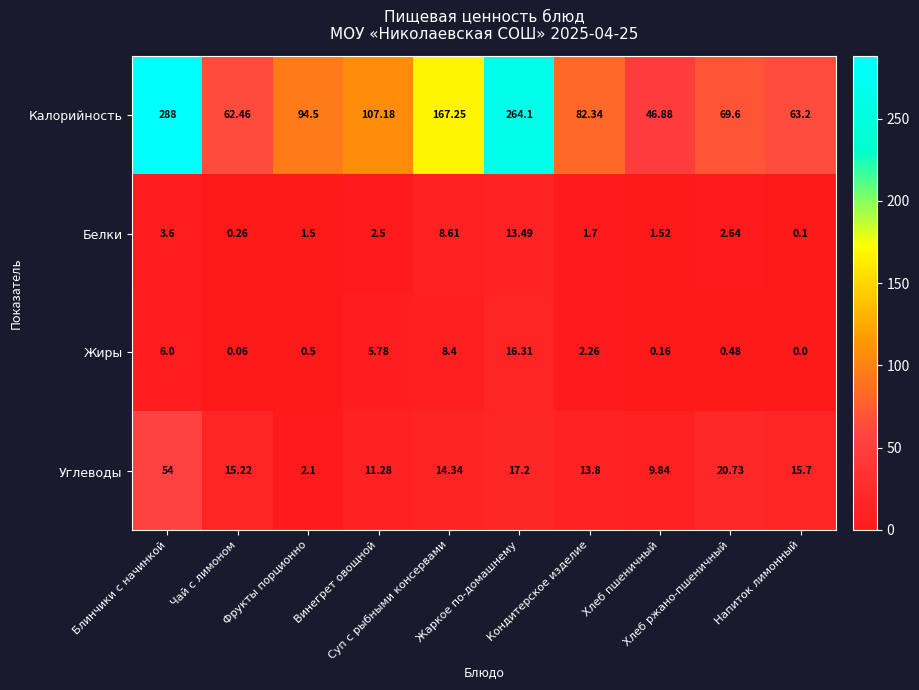

List the series in order of their peak value, highest first.

Калорийность, Углеводы, Жиры, Белки